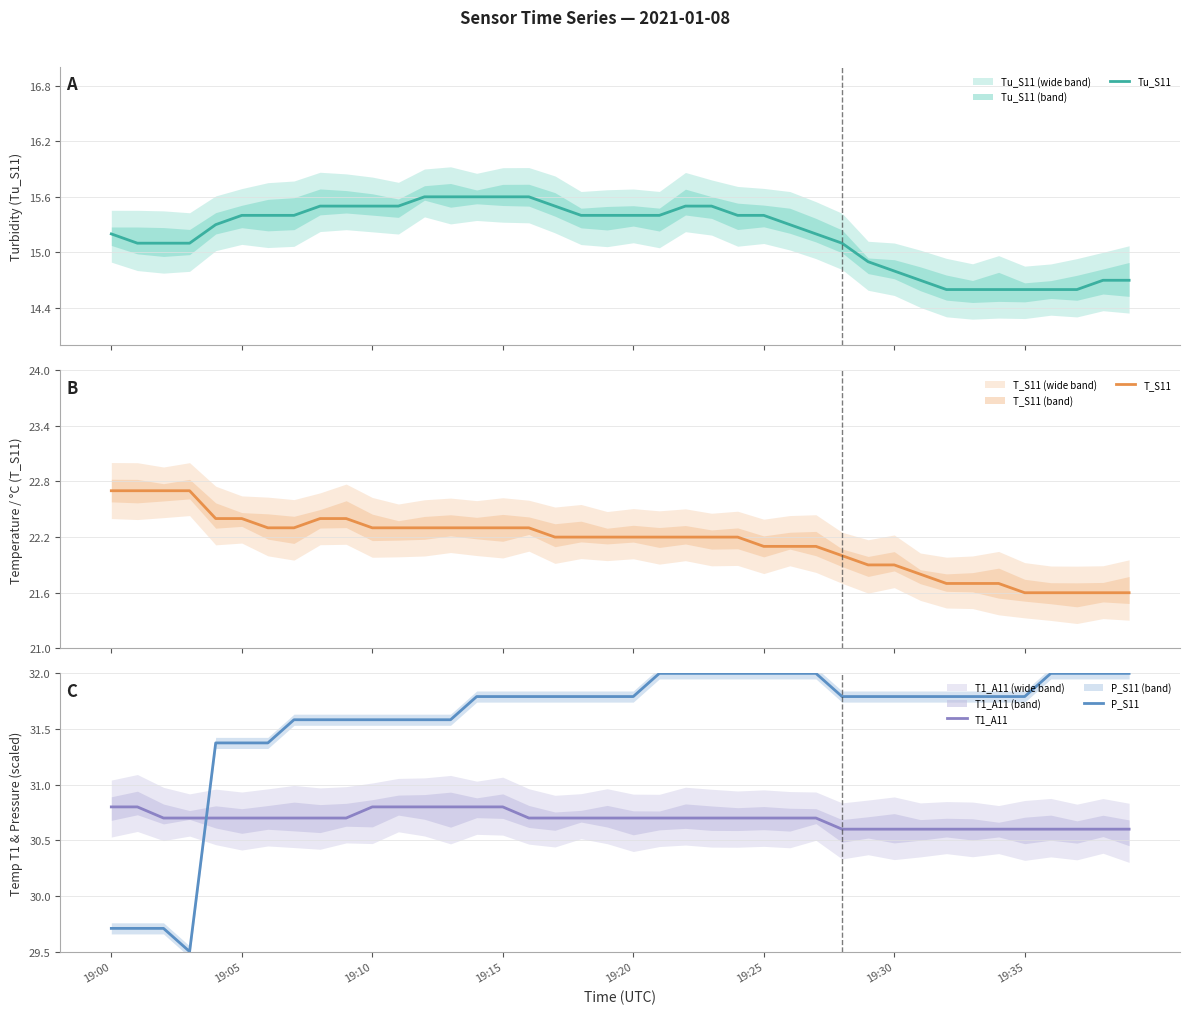

How many T1_A11 values are between 30 and 31?

40